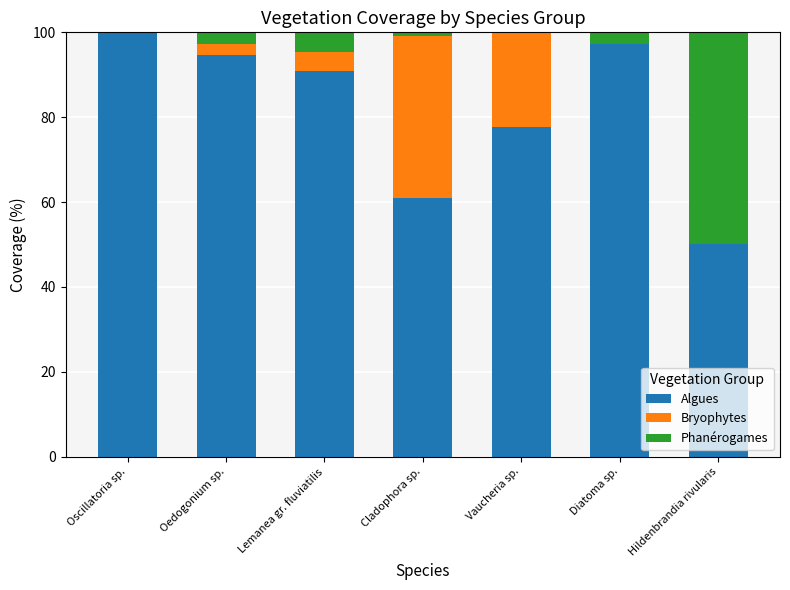

Is it true that Algues equals 61.1 at Cladophora sp.?

True